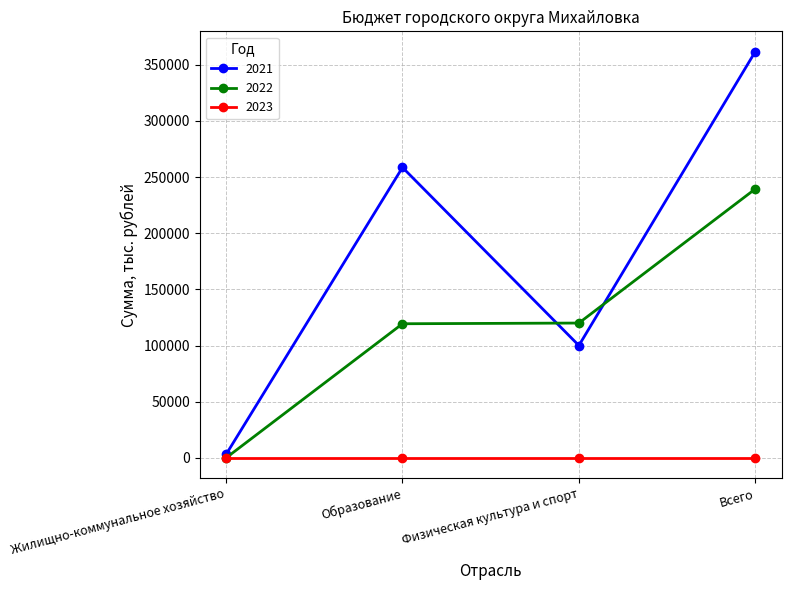

What position from the right is Физическая культура и спорт?

2